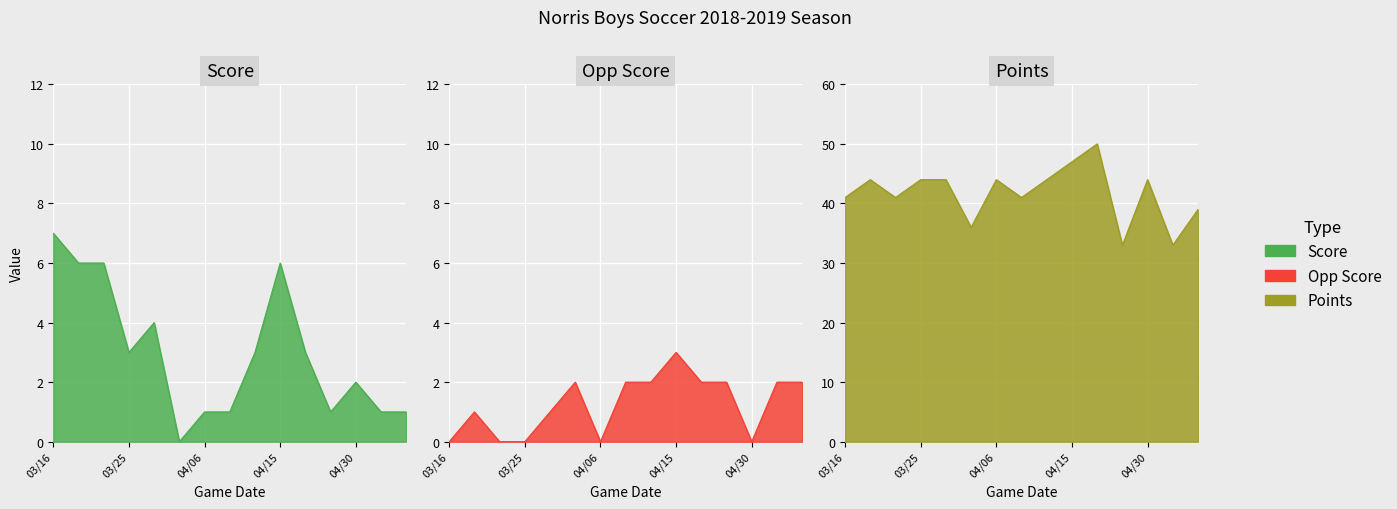

Count the number of data series in this chart.

3